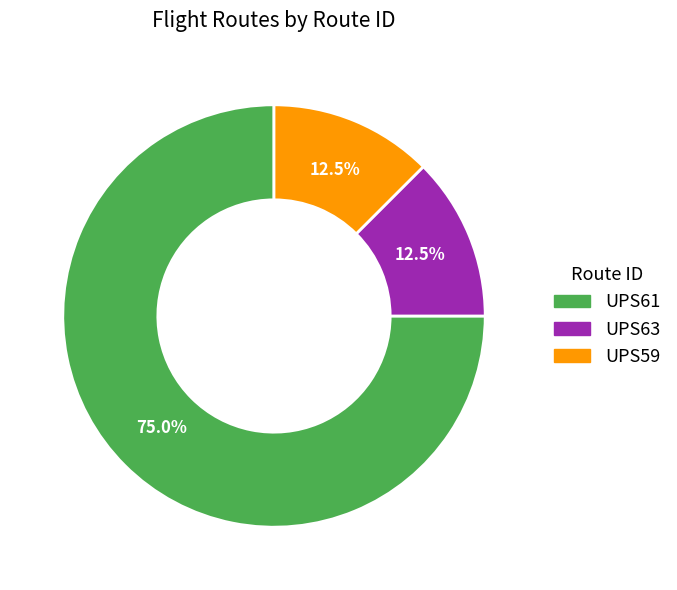

Which slice is the largest?

UPS61